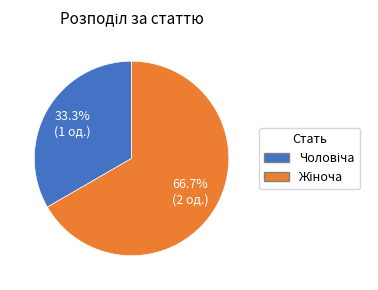

Is there a majority slice in this chart?

Yes